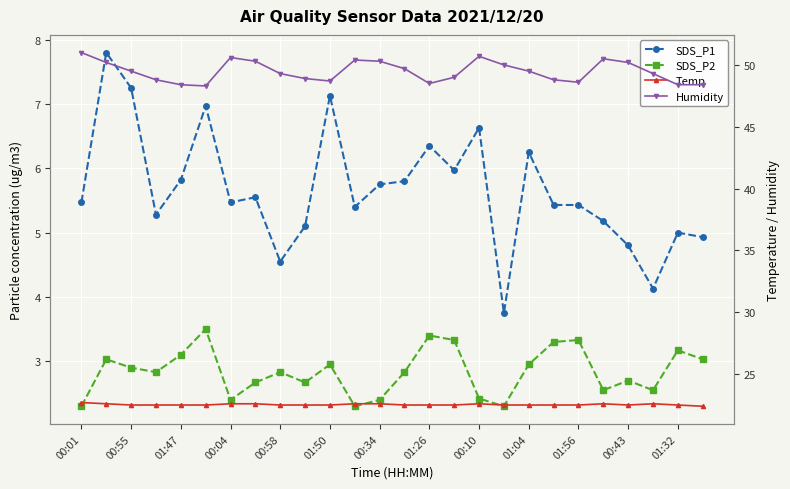

True or false: Temp and Humidity cross at least once.

False